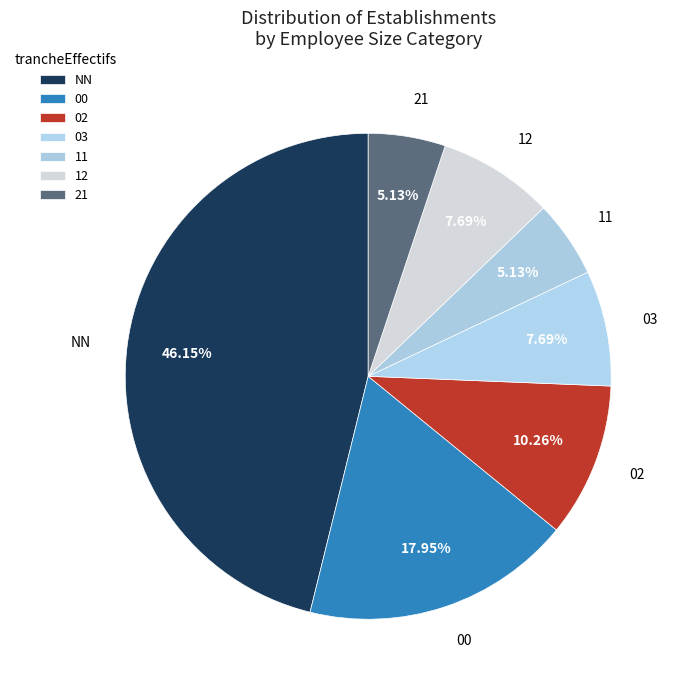

Which has a higher value, 21 or 00?

00